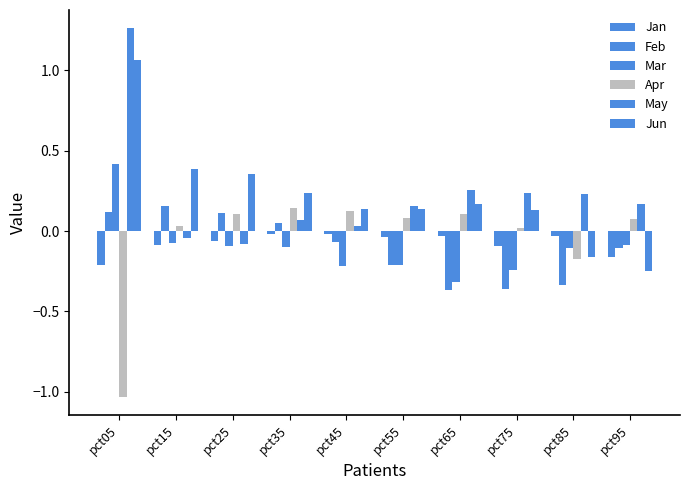

What is the difference between the maximum and minimum values in the May series?

1.3